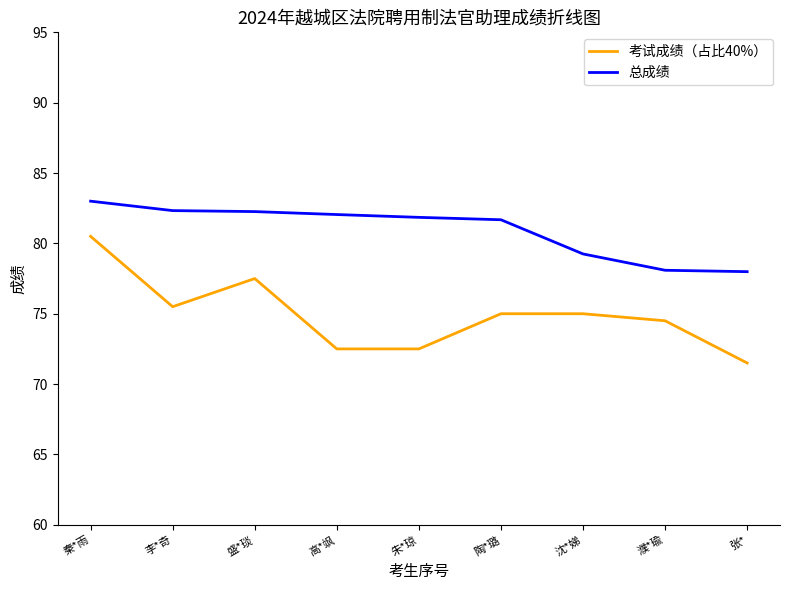

True or false: 考试成绩（占比40%） and 总成绩 intersect in this chart.

False